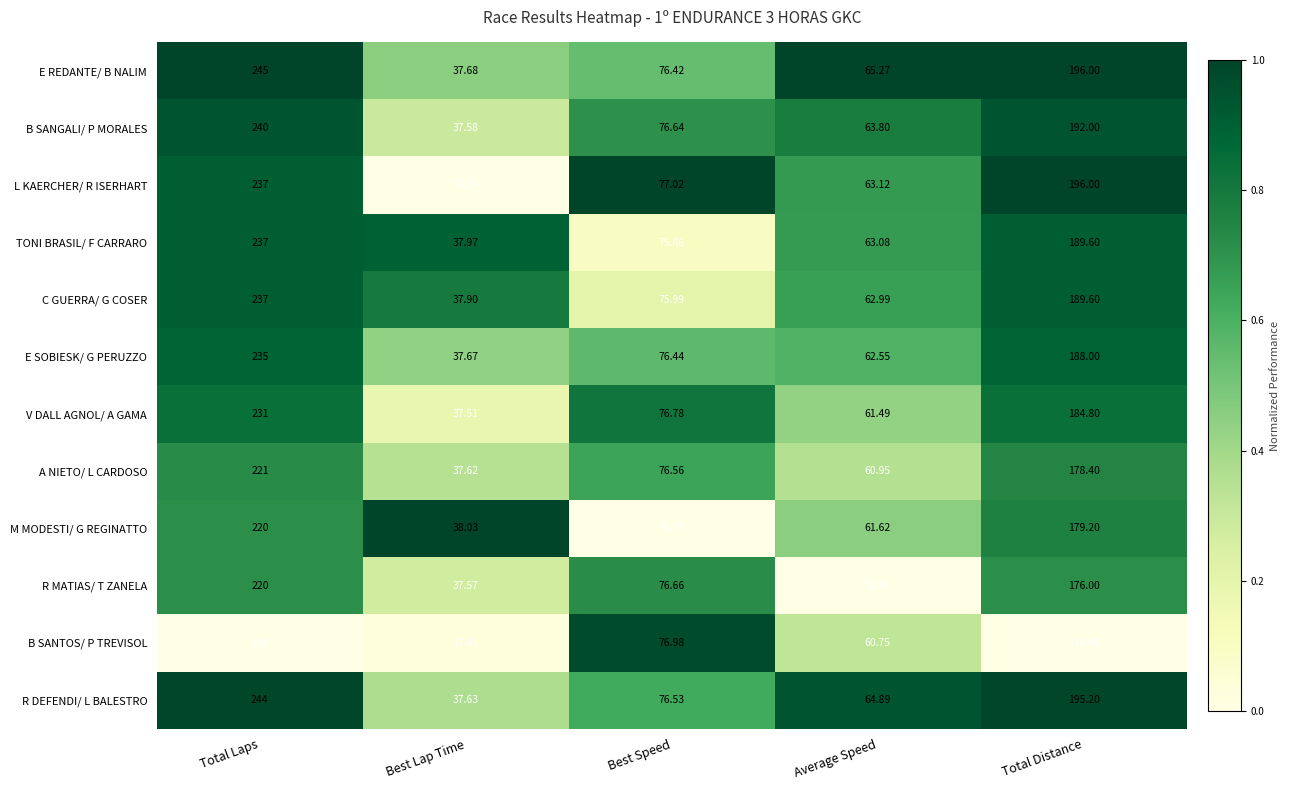

Which series has the largest total across all categories?

E REDANTE/ B NALIM